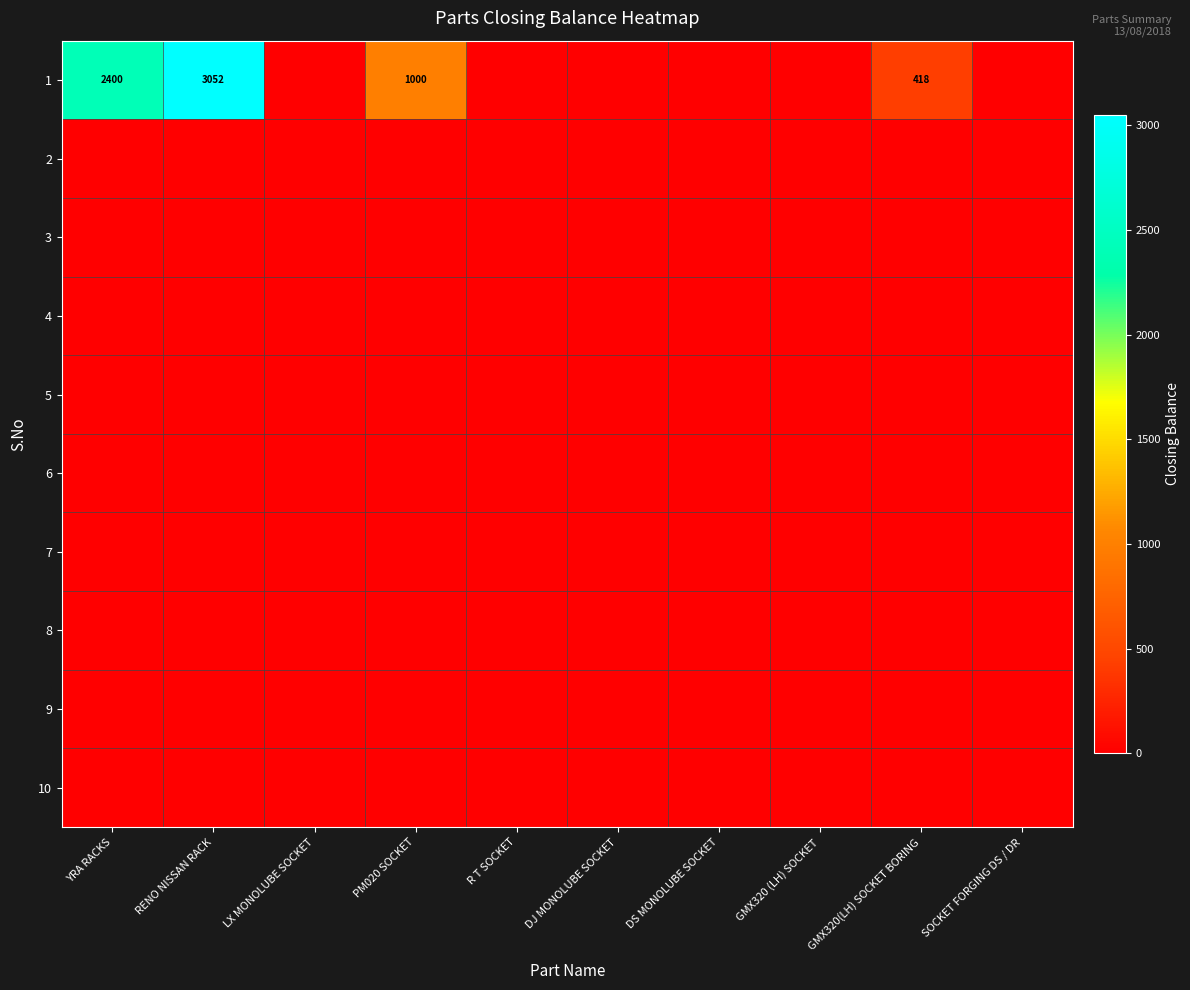

What is the spread (max minus min) of values at RENO NISSAN RACK?

3052